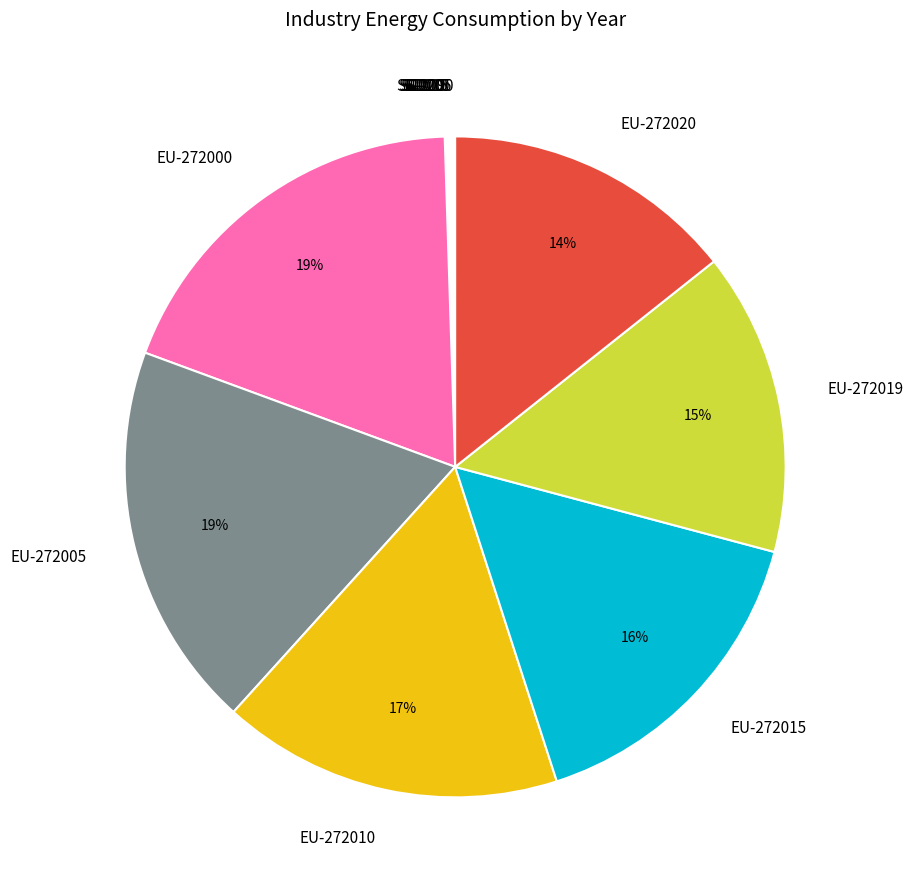

To the nearest percent, what portion does EU-272015 represent?

16%